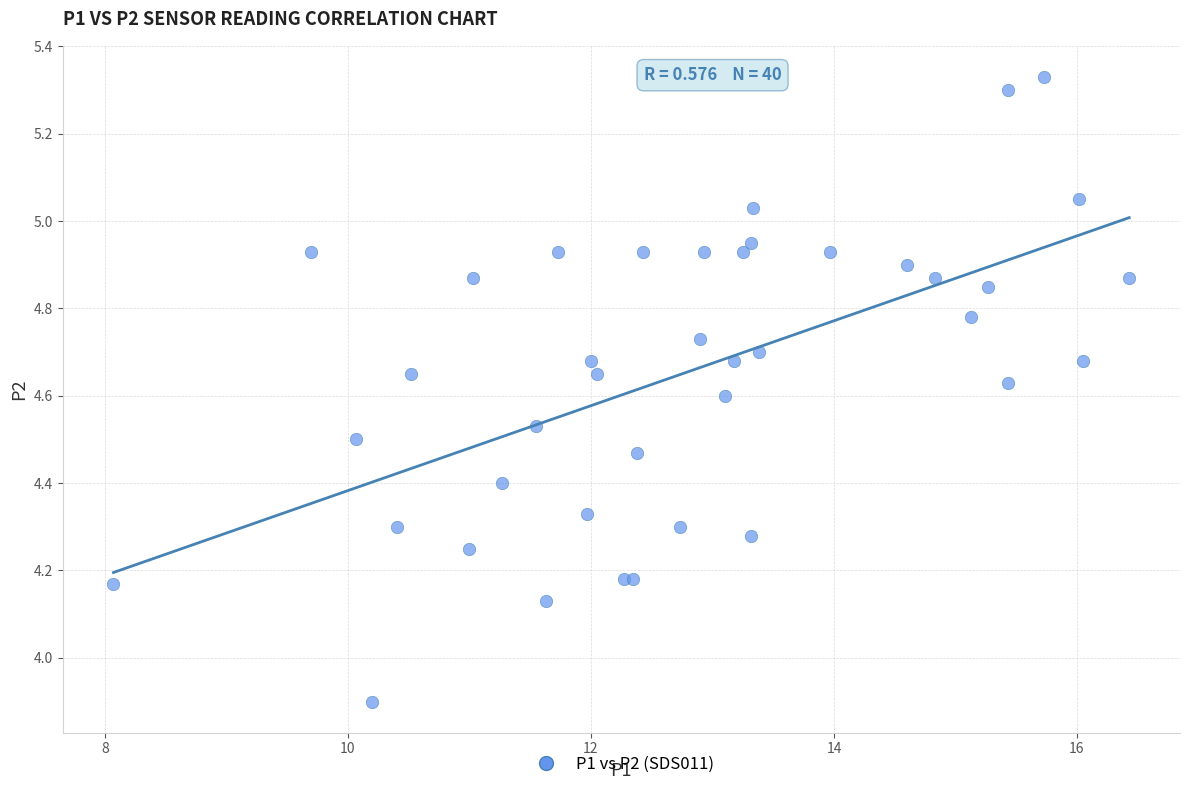

What Y value in the scatter plot is closest to 4?

3.9